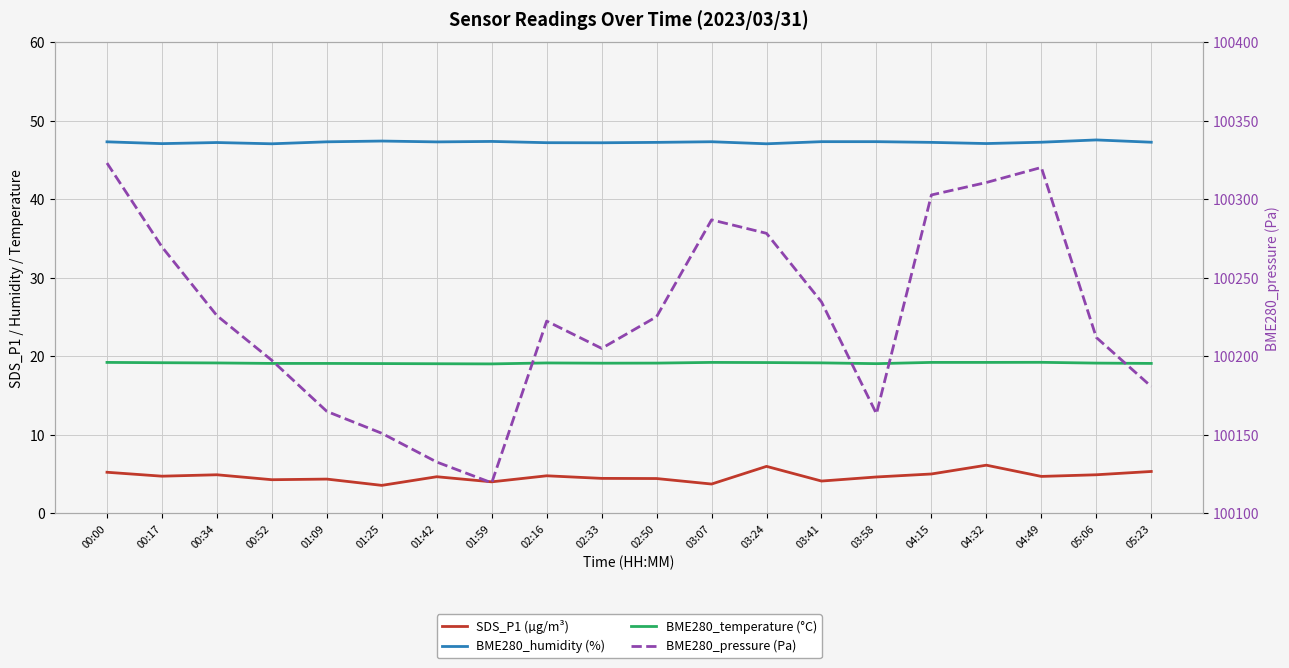

At which label is SDS_P1 (µg/m³) closest to 4?

01:59